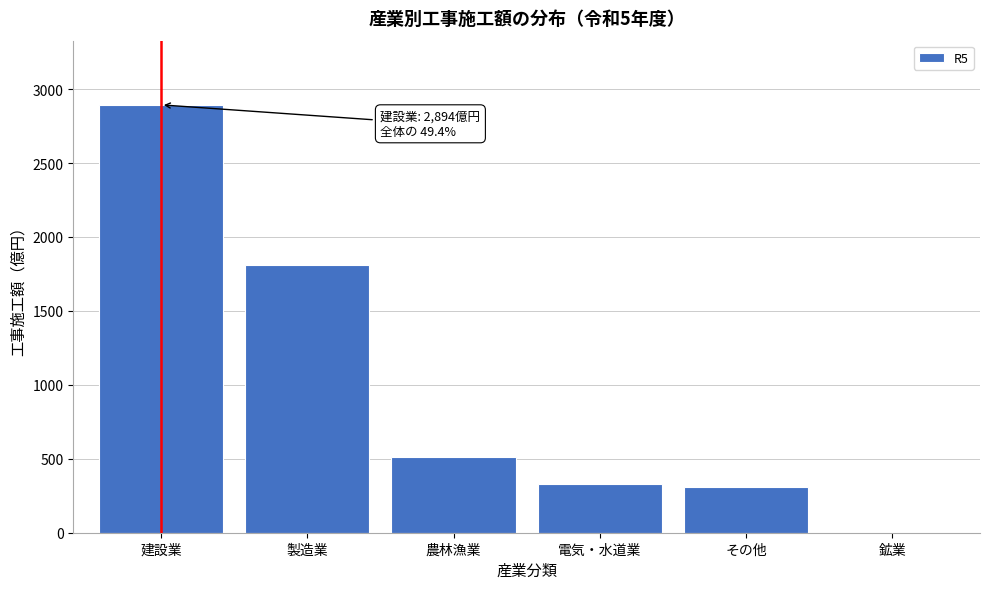

Reading left to right, what are all the values shown in this chart?

建設業=2893.5	製造業=1813.4	農林漁業=511.5	電気・水道業=330.5	その他=306.6	鉱業=0.3